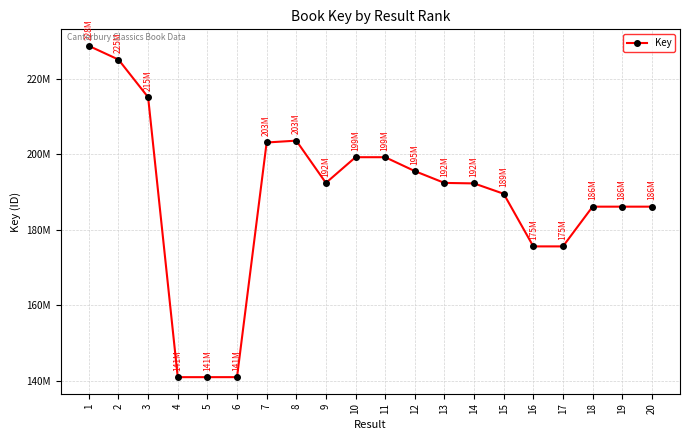

Does the chart have visible grid lines?

Yes